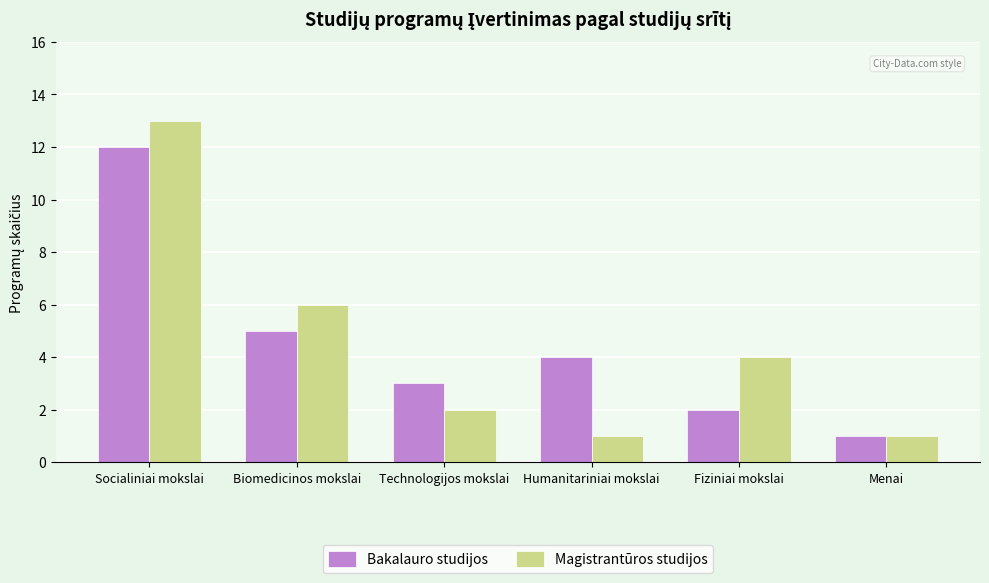

What is the difference between the highest and lowest values at Technologijos mokslai?

1